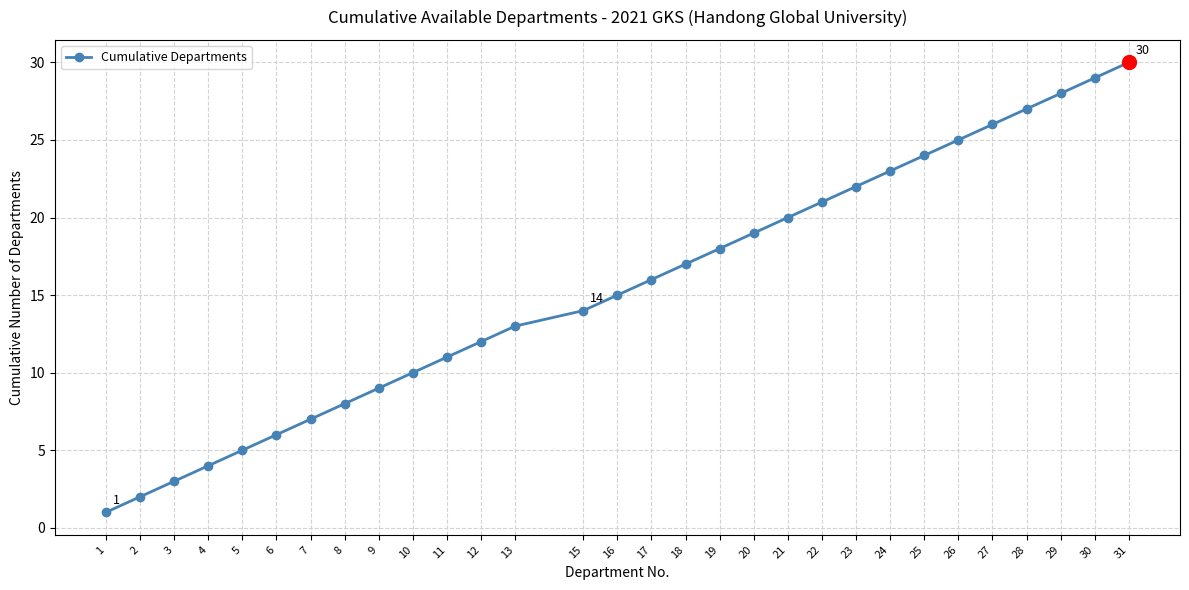

How many distinct data groups are displayed?

1